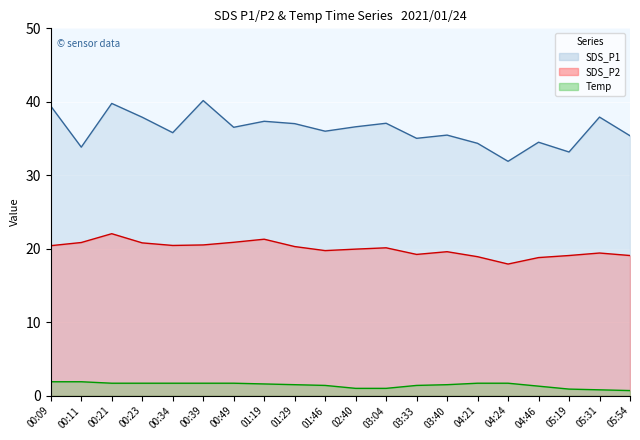

Is the value of SDS_P2 line at 04:46 greater than the value of SDS_P1 line at 01:19?

No